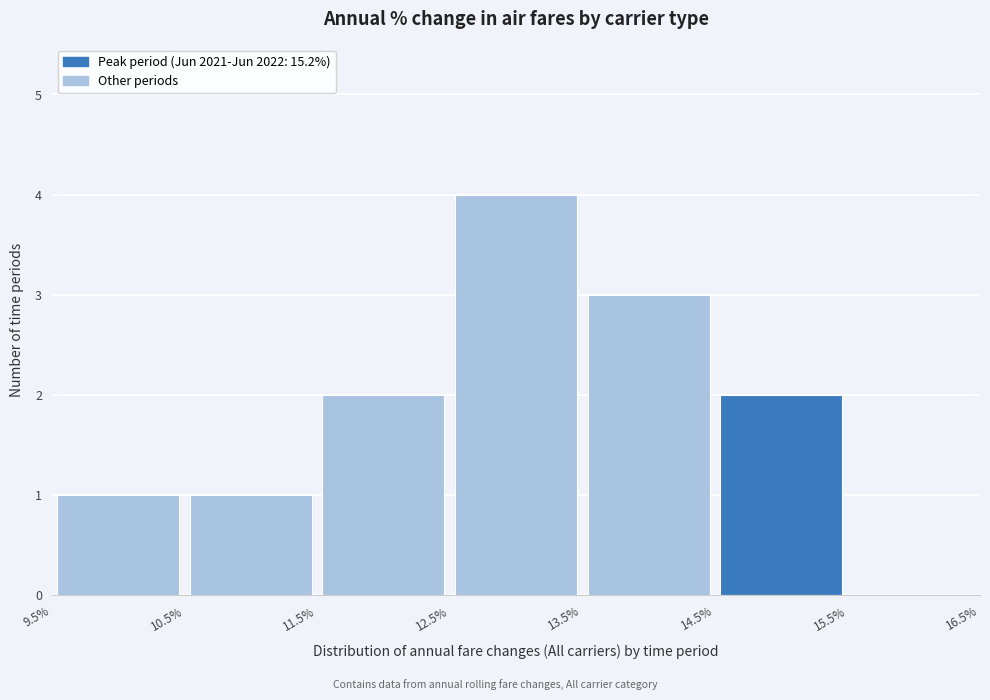

Reading left to right, list every bar in this chart as the range it spans on the x-axis followed by its height. The values are not printed on the chart, so give them approximately, as read against the axis.

9.5% to 10.5%: 1
10.5% to 11.5%: 1
11.5% to 12.5%: 2
12.5% to 13.5%: 4
13.5% to 14.5%: 3
14.5% to 15.5%: 2
15.5% to 16.5%: 0